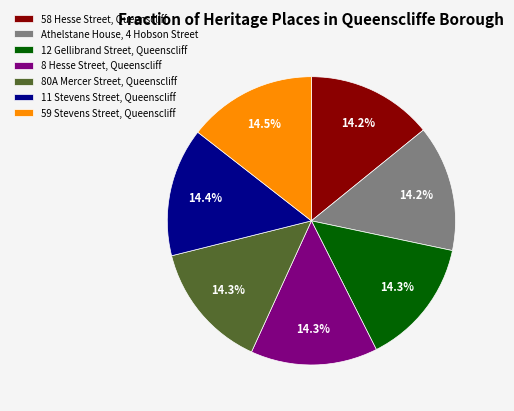

Does 80A Mercer Street, Queenscliff account for over 50% of the chart?

No